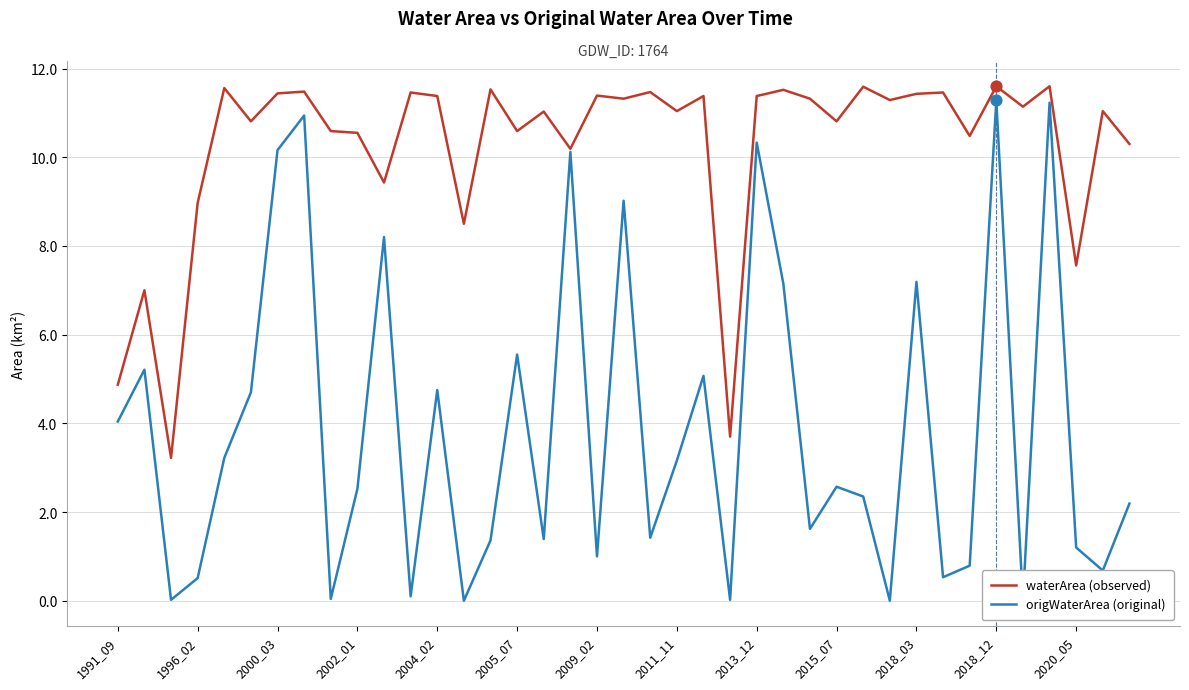

Which series reaches the maximum Y coordinate?

waterArea (observed)